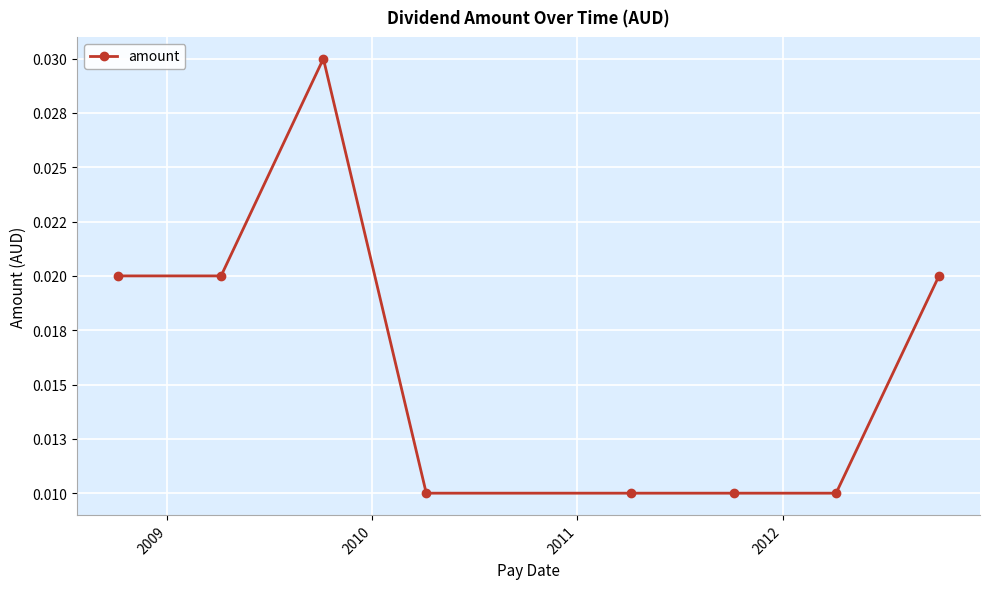

True or false: the data has more than 0 interior local peaks.

True